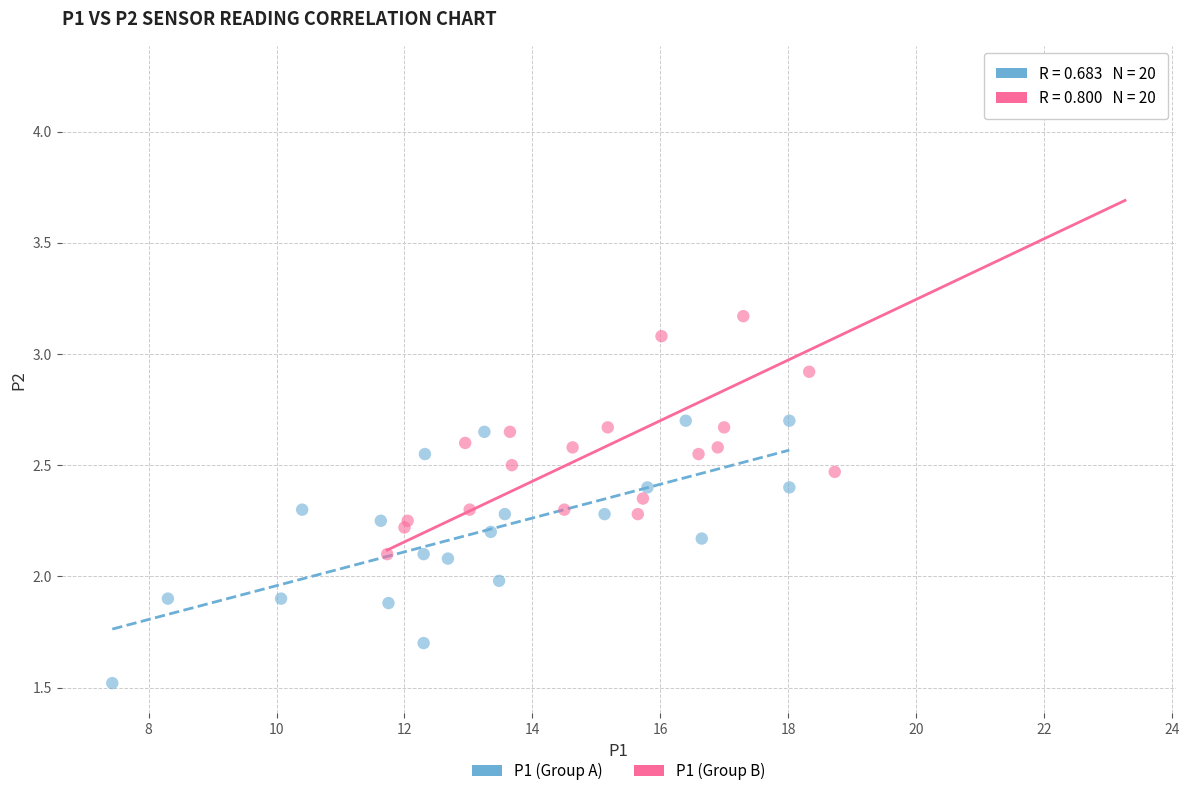

Which series reaches the maximum Y coordinate?

P1 (Group B)